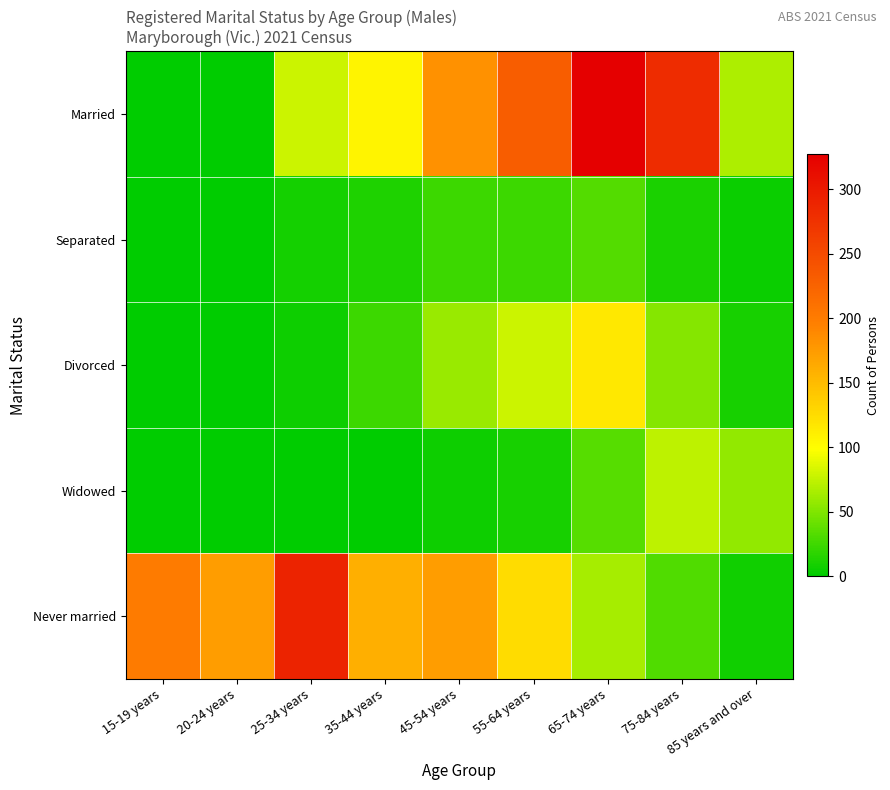

Reading left to right, list all the values displayed in this chart.

Married: 15-19 years=0	20-24 years=0	25-34 years=78	35-44 years=107	45-54 years=182	55-64 years=231	65-74 years=327	75-84 years=281	85 years and over=67
Separated: 15-19 years=0	20-24 years=0	25-34 years=8	35-44 years=12	45-54 years=24	55-64 years=23	65-74 years=33	75-84 years=11	85 years and over=4
Divorced: 15-19 years=0	20-24 years=0	25-34 years=6	35-44 years=23	45-54 years=60	55-64 years=78	65-74 years=116	75-84 years=52	85 years and over=9
Widowed: 15-19 years=0	20-24 years=0	25-34 years=0	35-44 years=0	45-54 years=6	55-64 years=9	65-74 years=34	75-84 years=74	85 years and over=57
Never married: 15-19 years=200	20-24 years=173	25-34 years=290	35-44 years=159	45-54 years=173	55-64 years=124	65-74 years=64	75-84 years=31	85 years and over=7